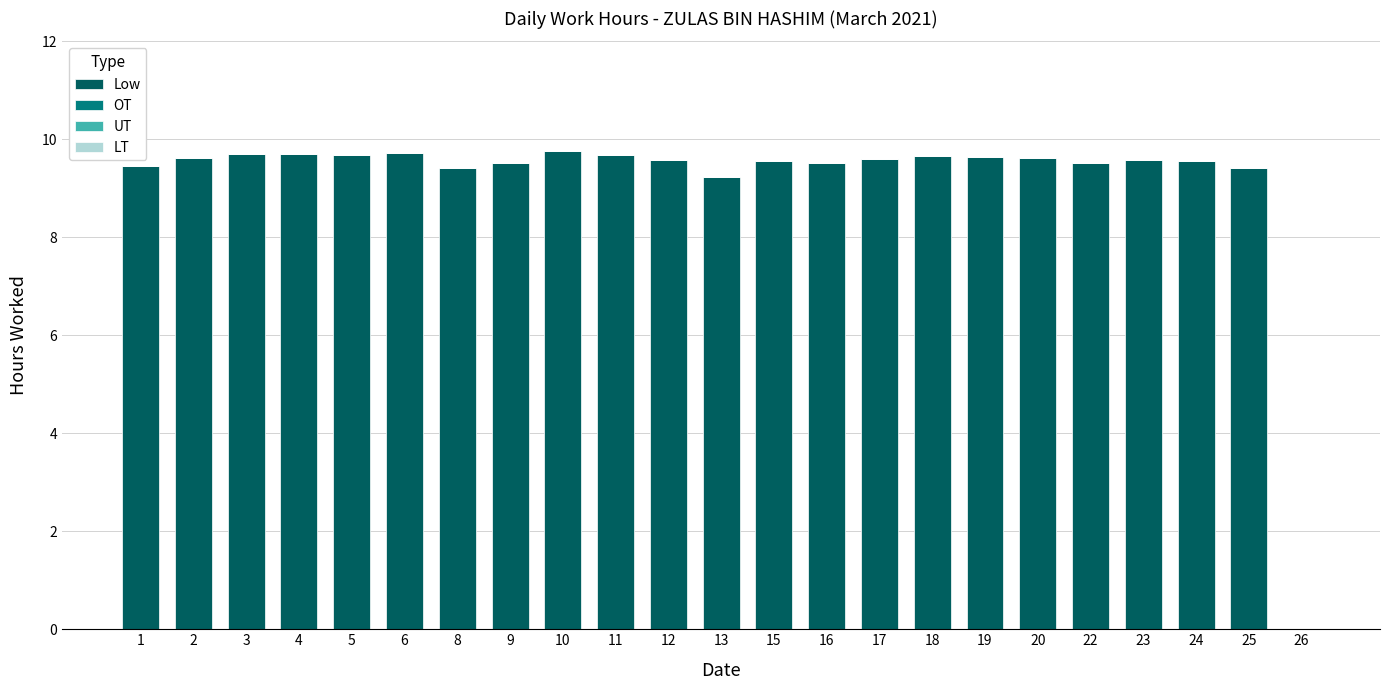

Where is the data nearest to the value 4?

26